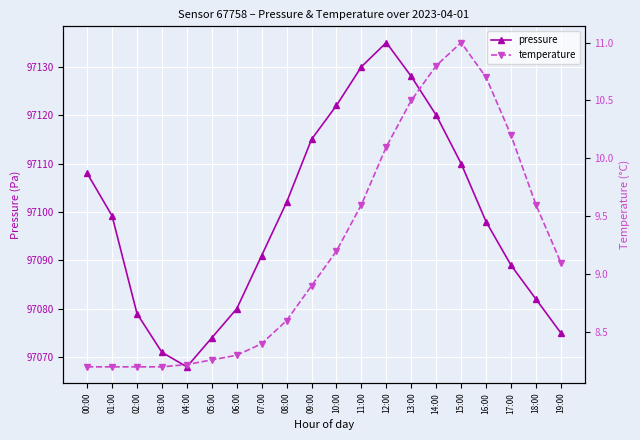

What is the label of the 16th point from the left?

15:00